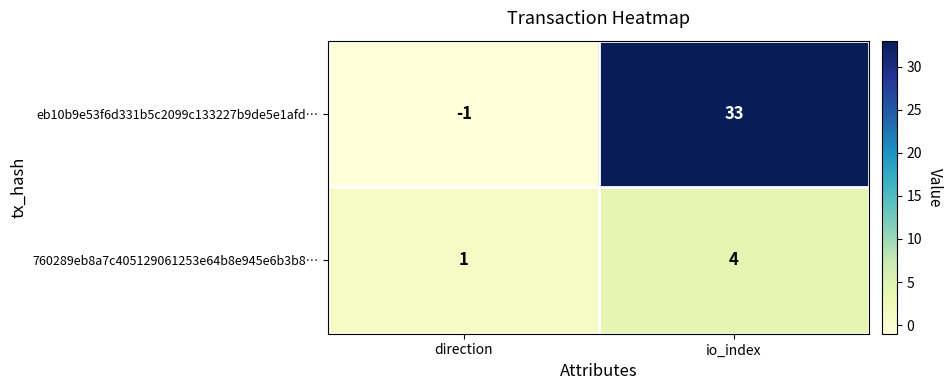

Between direction and io_index, which series saw the biggest shift?

eb10b9e53f6d331b5c2099c133227b9de5e1afd…